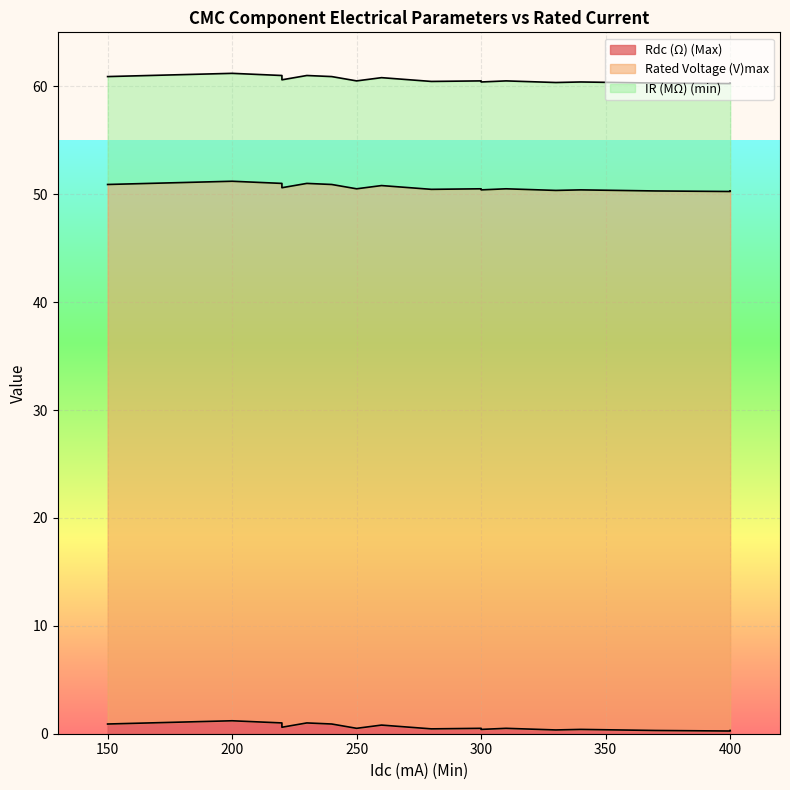

List the series in order of their overall mean, lowest first.

Rdc (Ω) (Max), IR (MΩ) (min), Rated Voltage (V)max